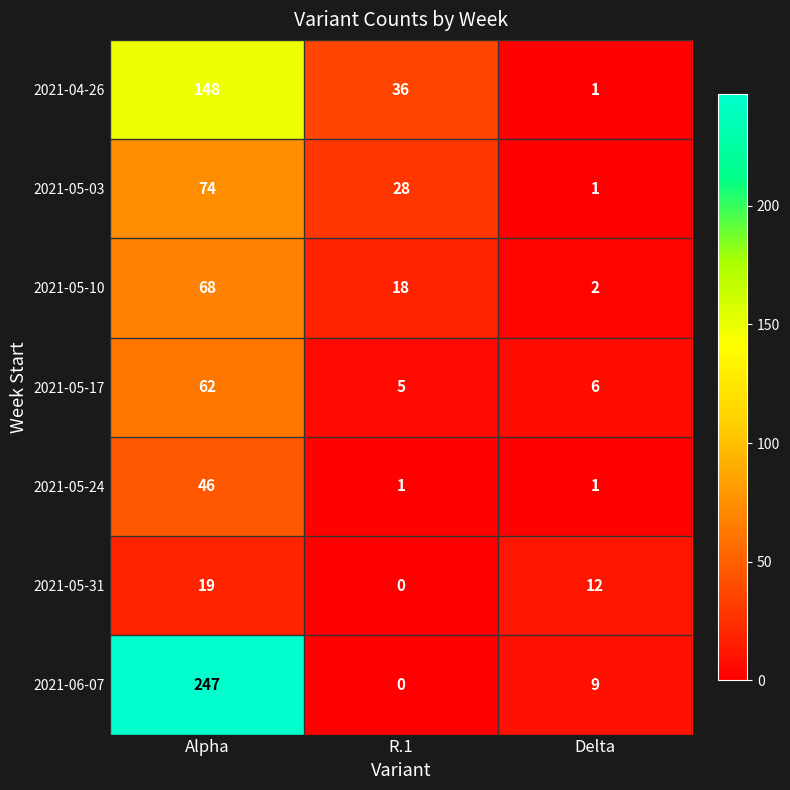

Is it true that 2021-05-31 equals 12 at Delta?

True